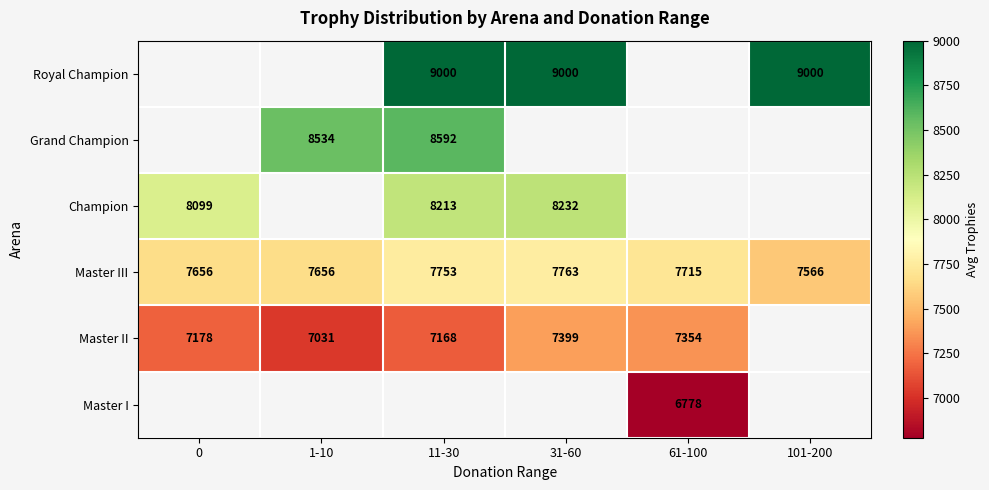

How many values in the Master III series are below 7715?

3